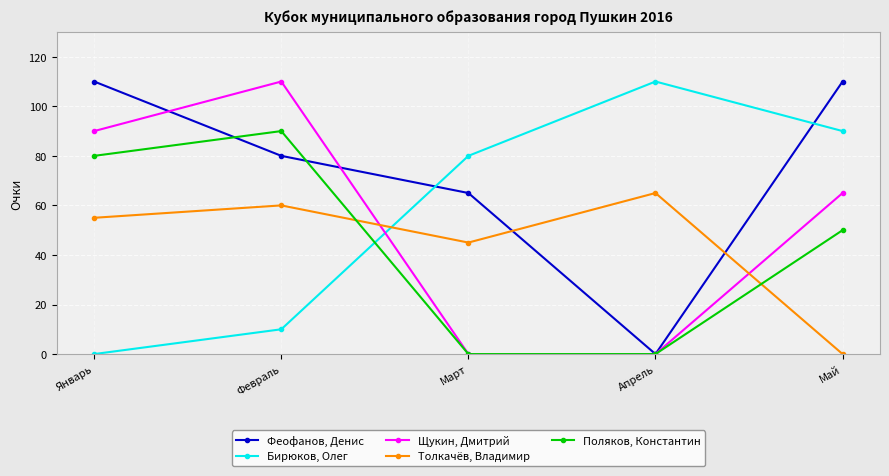

How many data points does each series have?

5